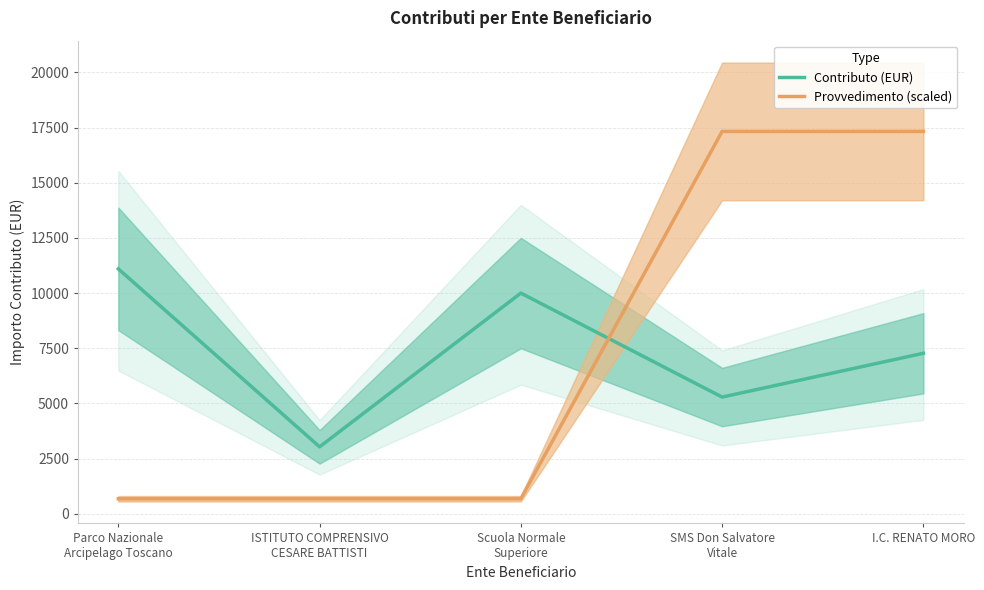

How many data points in Contributo (EUR) are less than 7272?

2